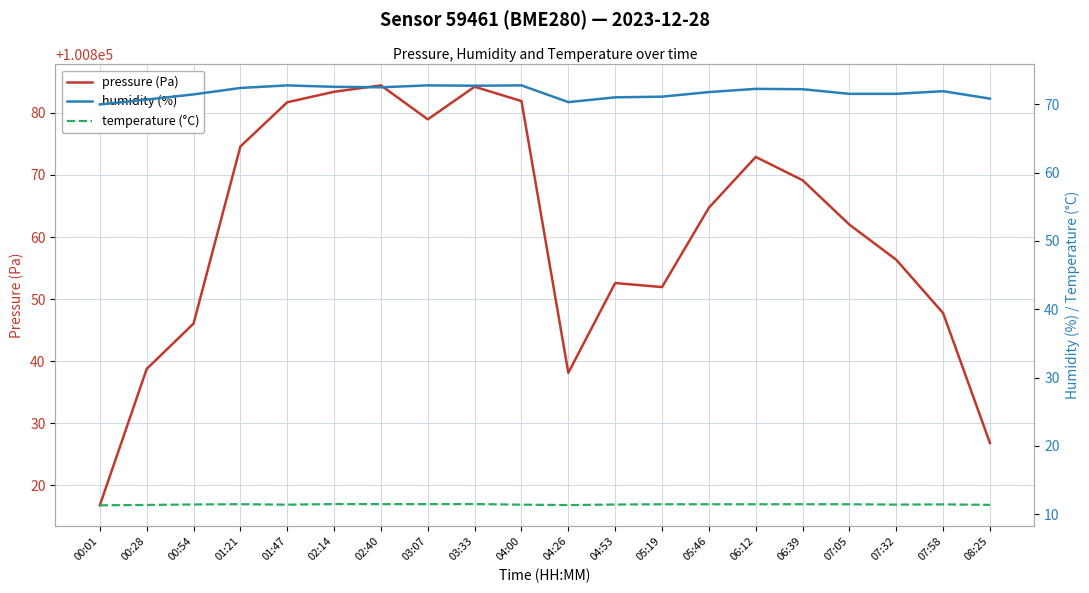

What is the average value of the temperature (°C) series?

11.4